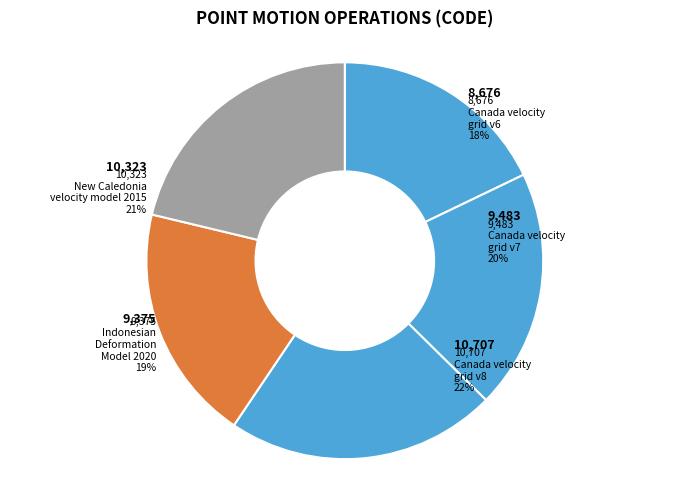

What is the ratio of the value at Canada velocity grid v6 to the value at Canada velocity grid v8?

0.8